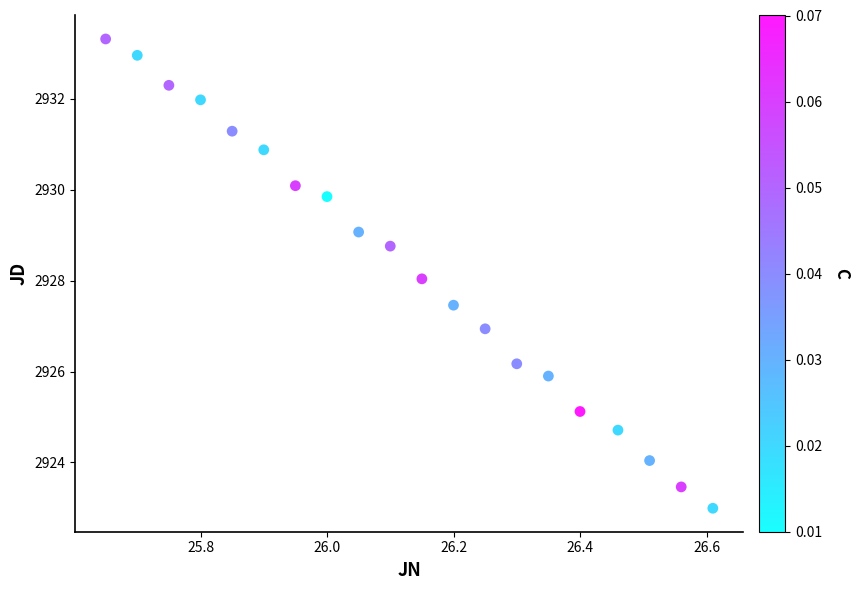

How many points are shown in the scatter plot?

20